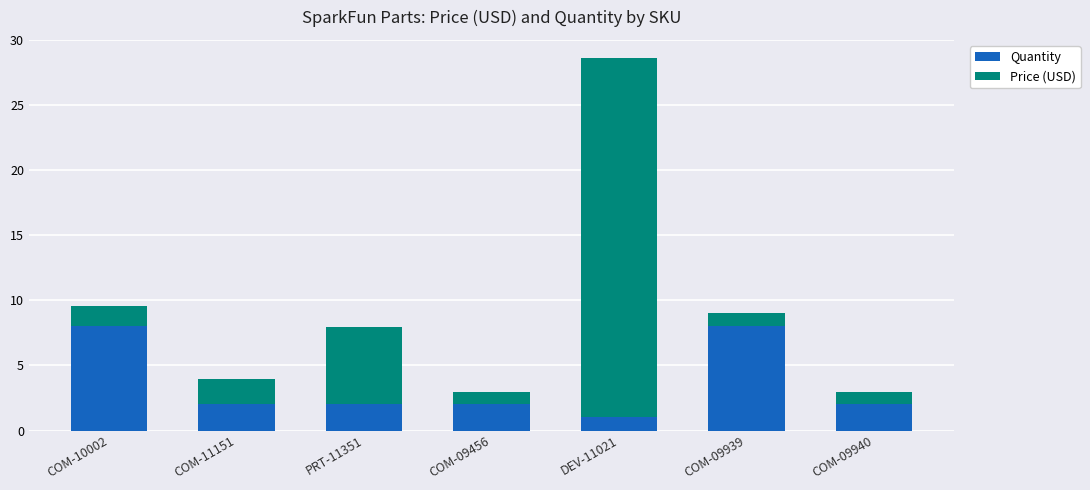

What is the total value across all series at COM-09939?

9.1